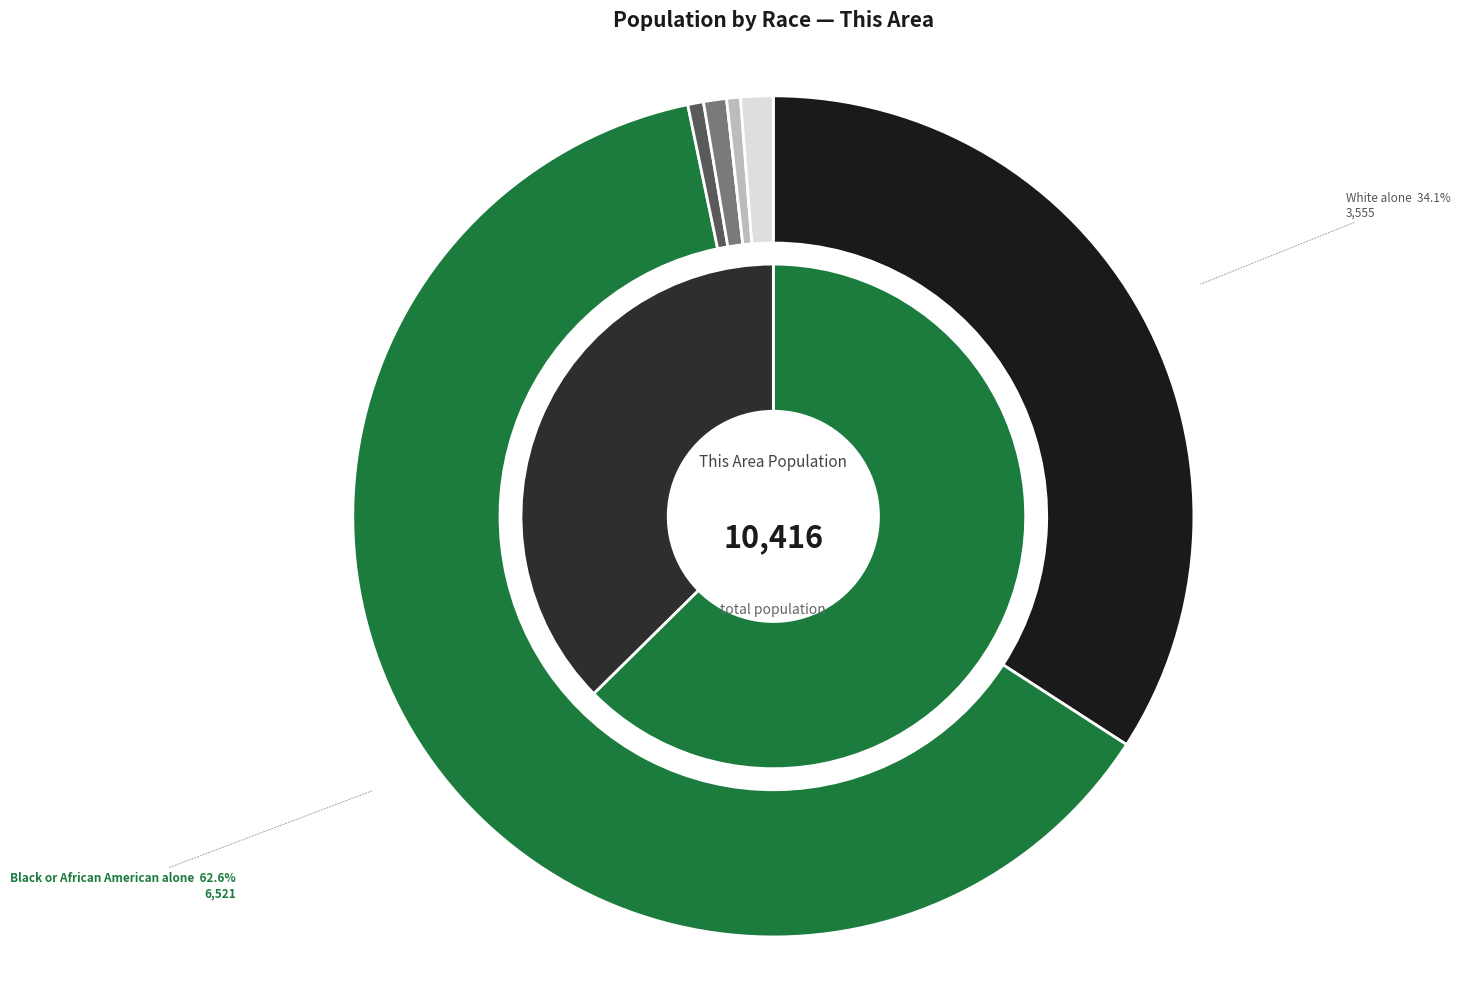

Combined, do American Indian and Alaska Native and Two or More Races account for over 50%?

No